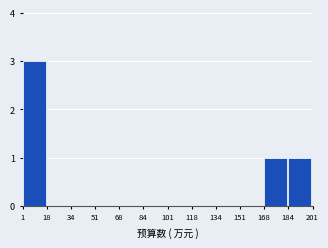

Over which range of the x-axis is the bar tallest?

1 to 18